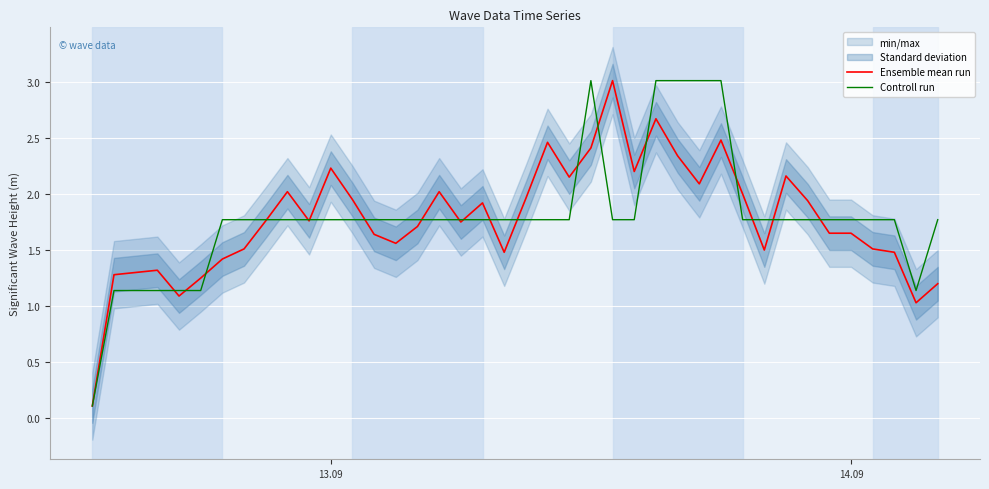

Count the number of categories in the chart.

39